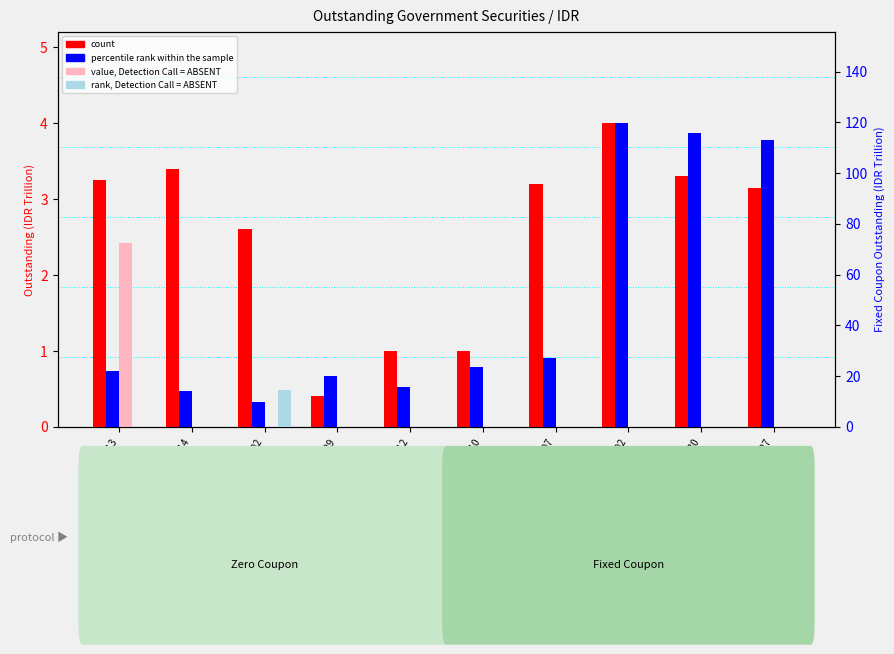

Which has a higher value, SPN12250710 or SPN12250807?

SPN12250807